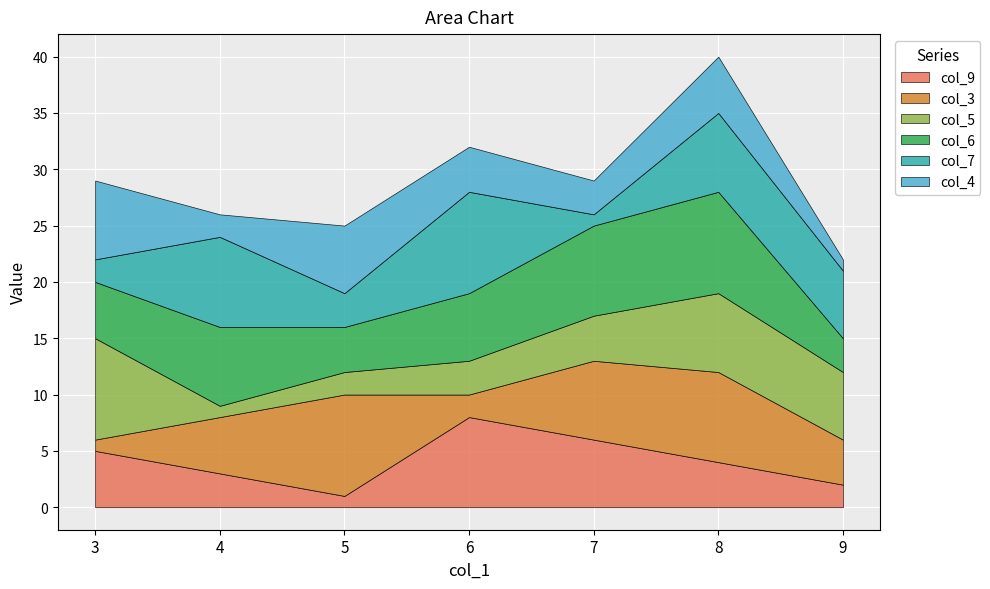

Reading right to left, what are all the values shown in this chart?

col_9: 9=2	8=4	7=6	6=8	5=1	4=3	3=5
col_3: 9=4	8=8	7=7	6=2	5=9	4=5	3=1
col_5: 9=6	8=7	7=4	6=3	5=2	4=1	3=9
col_6: 9=3	8=9	7=8	6=6	5=4	4=7	3=5
col_7: 9=6	8=7	7=1	6=9	5=3	4=8	3=2
col_4: 9=1	8=5	7=3	6=4	5=6	4=2	3=7